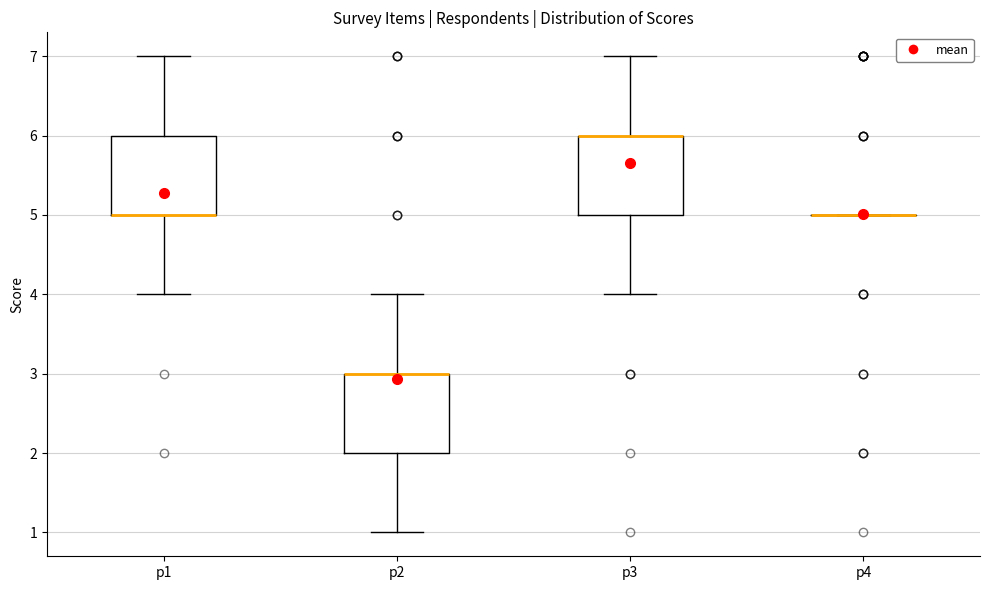

Reading left to right, read every box against the y-axis: the position of its median line, the range the box covers, and the ends of its whiskers. The values are not printed on the chart, so give them approximately, as read against the axis.

p1: median 5 (drawn on the box's lower edge), box 5 to 6, whiskers 4 to 7
p2: median 3 (drawn on the box's upper edge), box 2 to 3, whiskers 1 to 4
p3: median 6 (drawn on the box's upper edge), box 5 to 6, whiskers 4 to 7
p4: box collapsed to a line at 5, whiskers 5 to 5